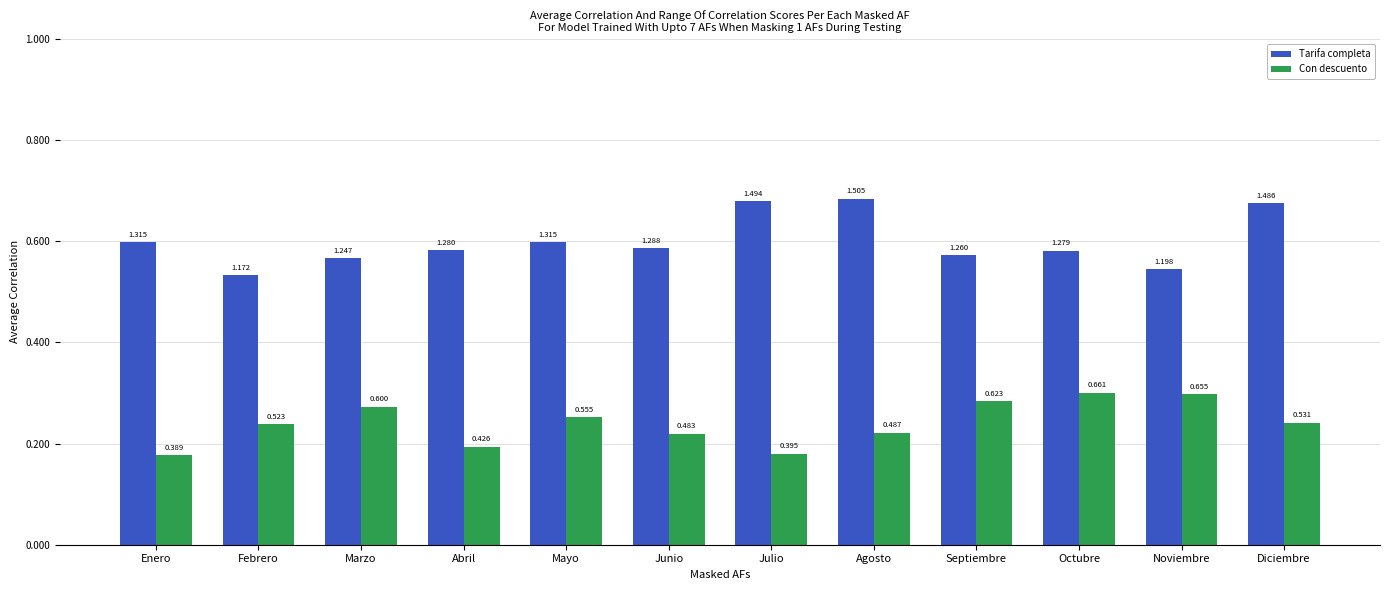

Are the bars horizontal?

No